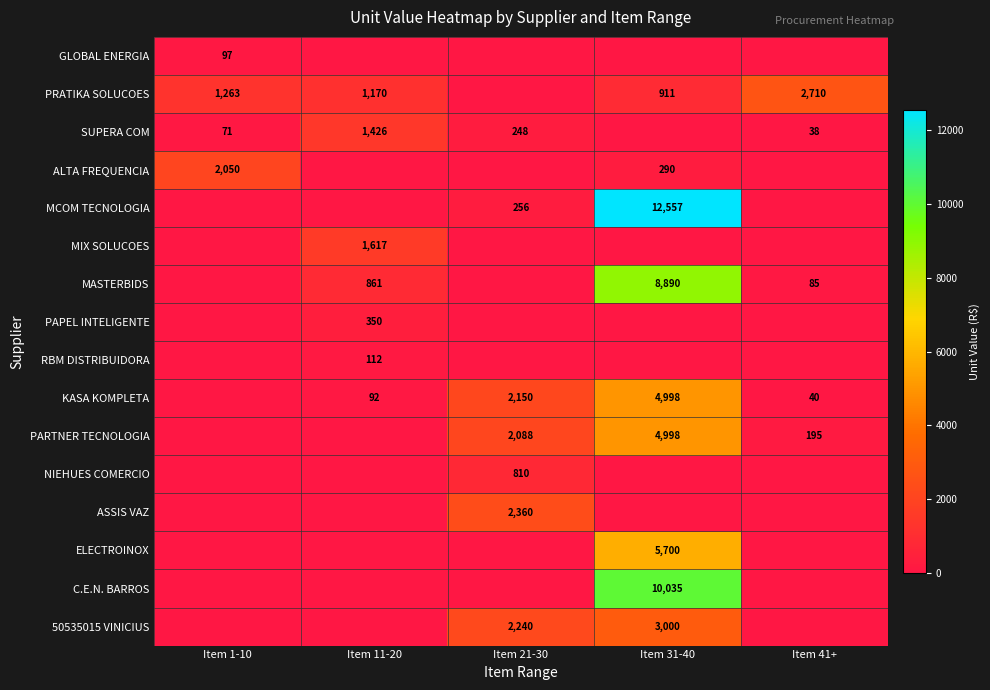

True or false: MCOM TECNOLOGIA has a value of 3207 at Item 31-40.

False